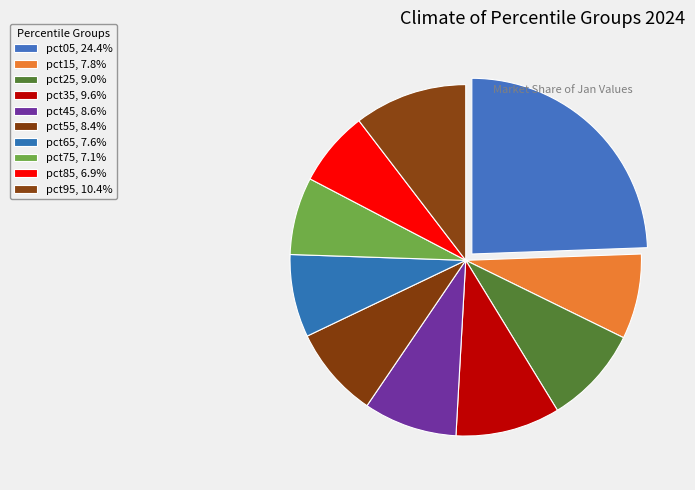

Combined, what portion of the pie is pct65 and pct45?

16.2%